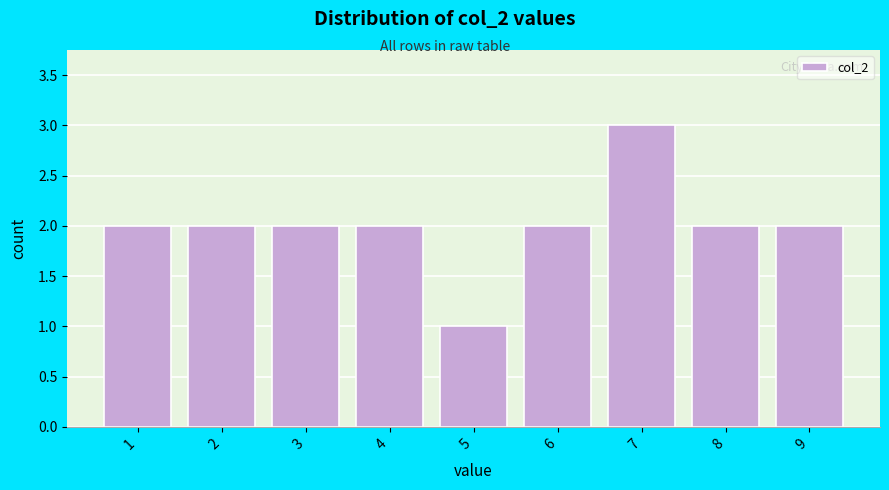

Over which range of the x-axis is the bar tallest?

6.5 to 7.5